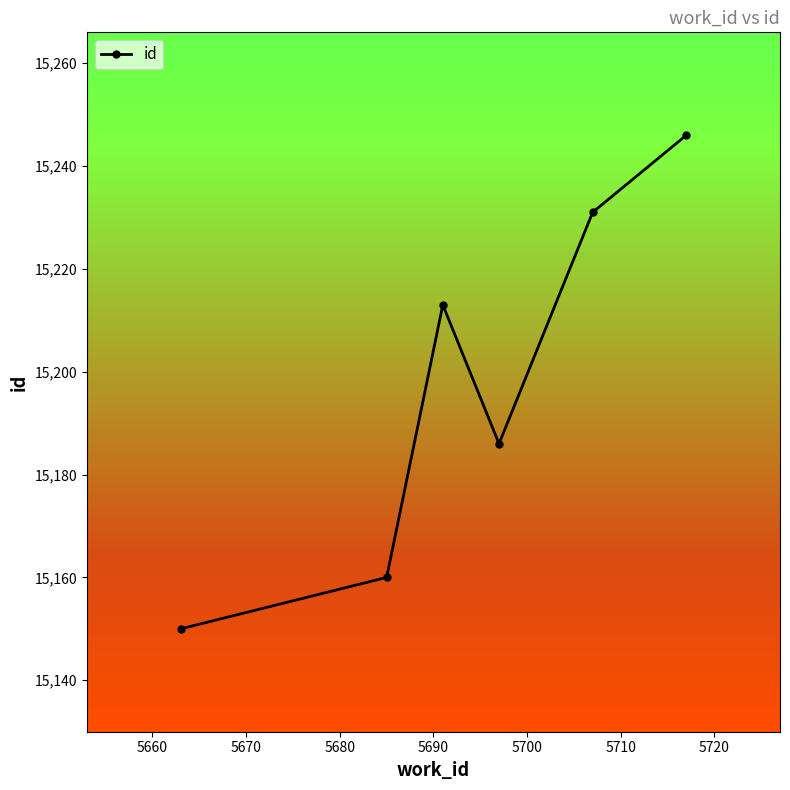

True or false: there are more than 2 points higher than both neighbors.

False